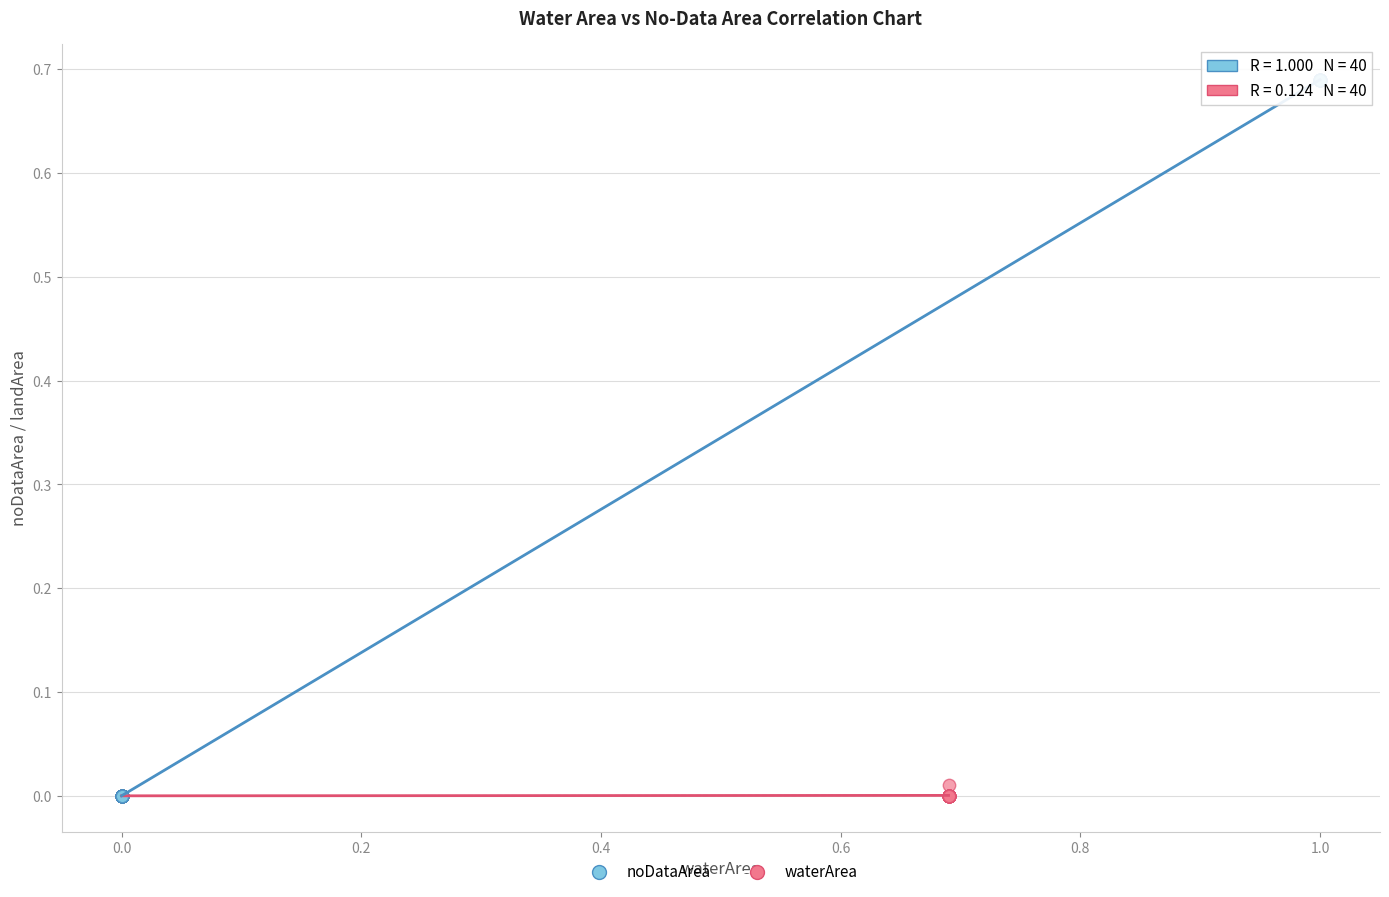

Which series contains the highest Y value?

noDataArea